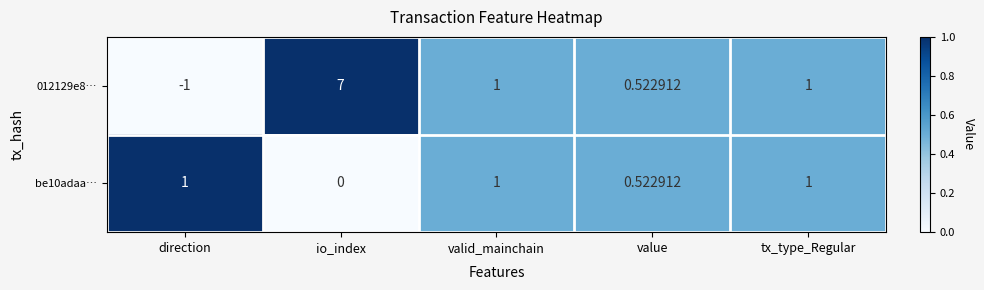

Is the value of be10adaa… at value greater than the value of 012129e8… at direction?

Yes